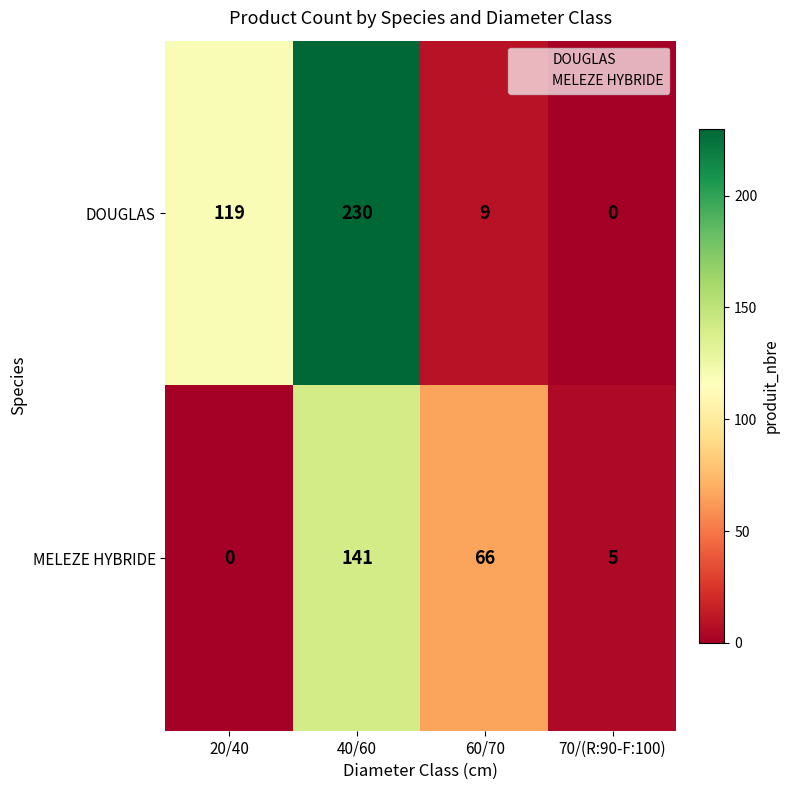

Which series has the largest total across all categories?

DOUGLAS